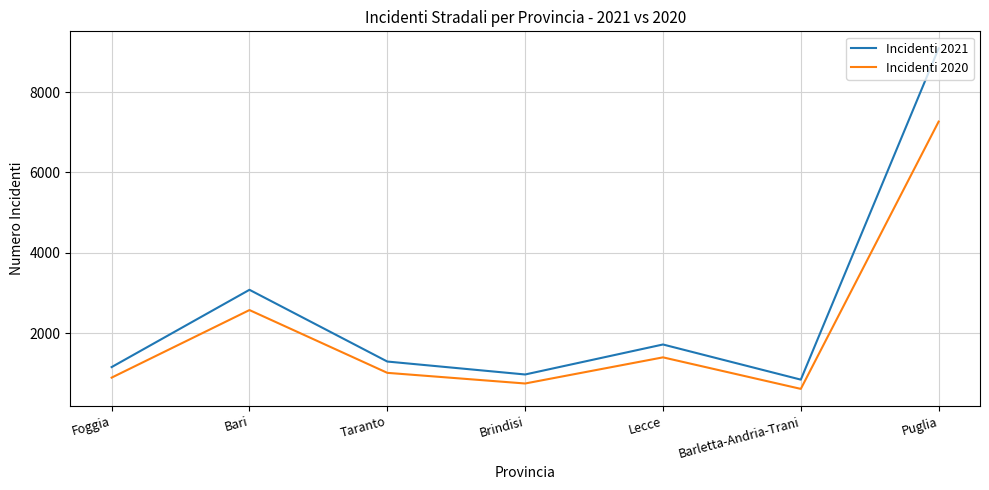

Is this an area chart (filled region under the line)?

No